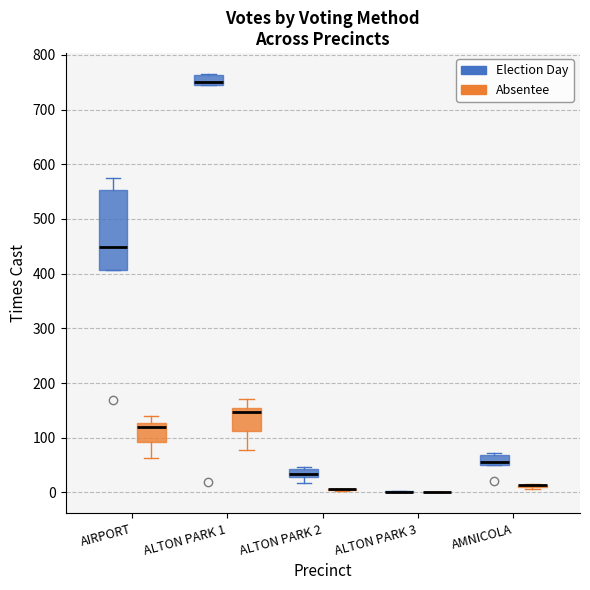

Where is the upper edge of the box for AMNICOLA (Election Day) on the y-axis? The values are not printed on the chart, so give them approximately, as read against the axis.

70